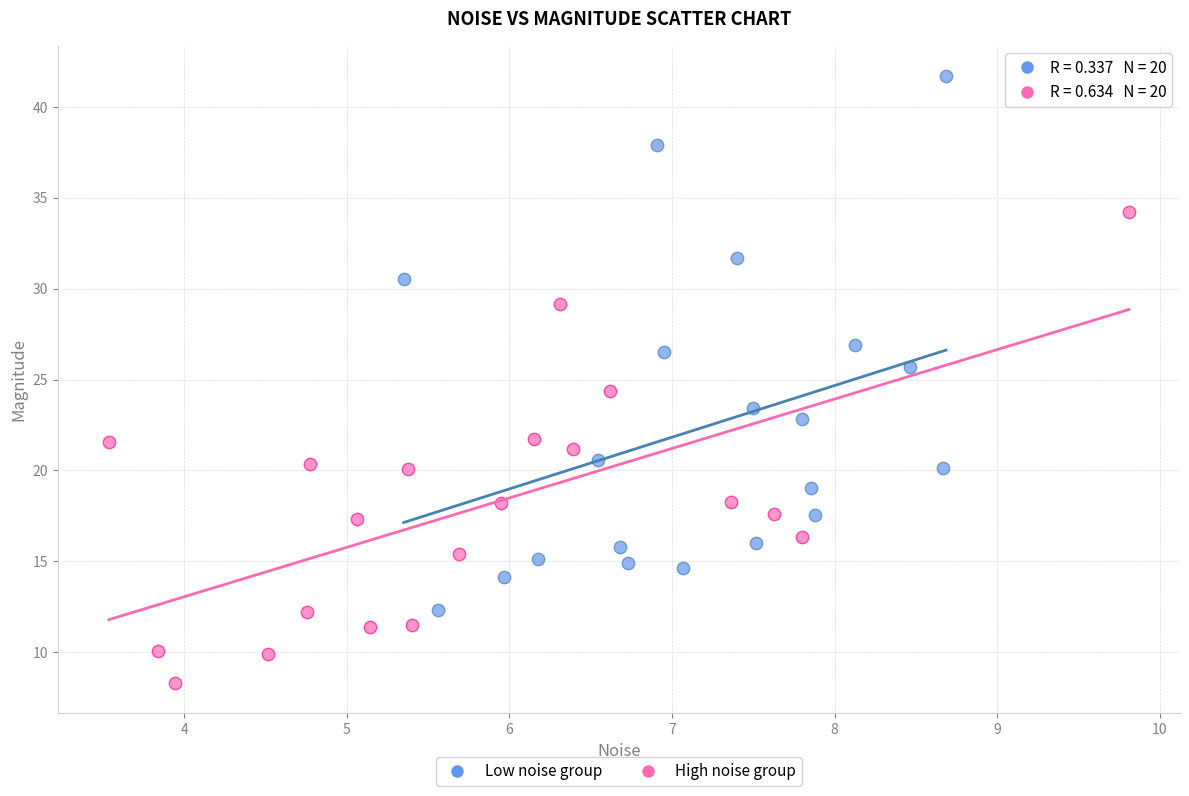

Which series has the largest Y range (max minus min)?

Low noise group